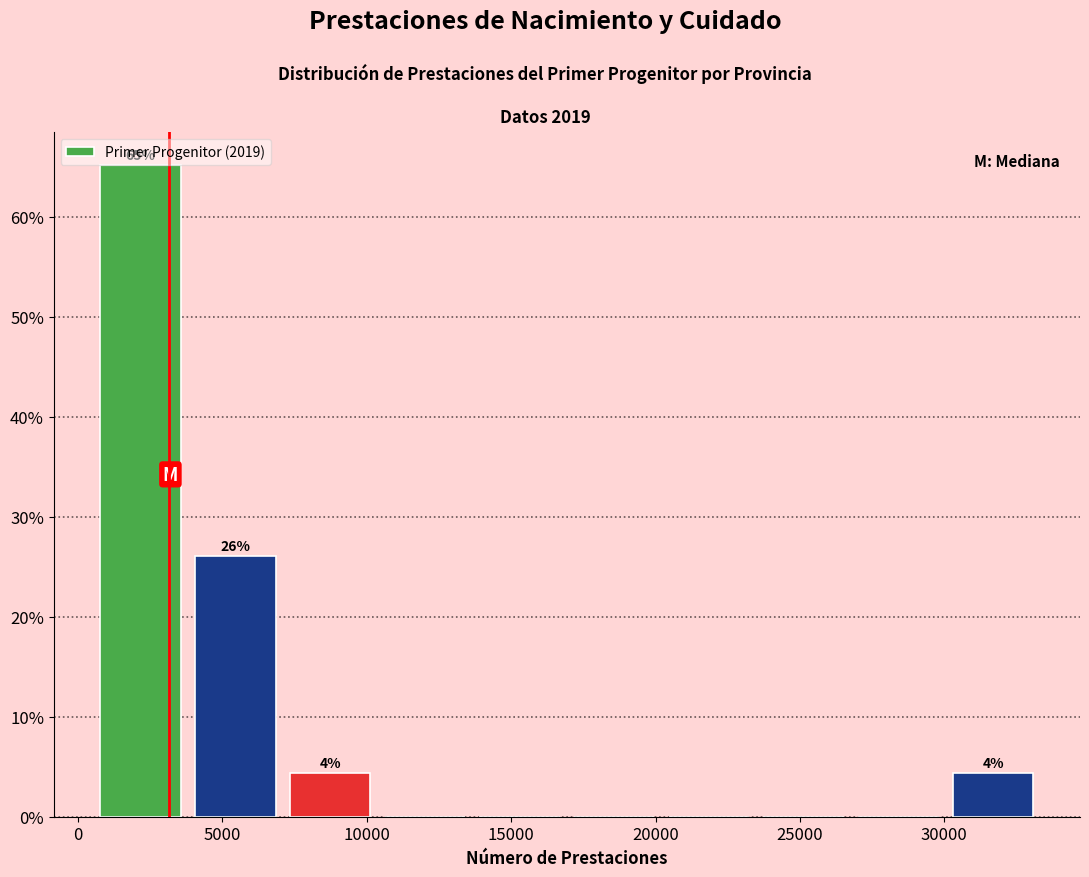

Over which range of the x-axis is the bar tallest?

500 to 4000